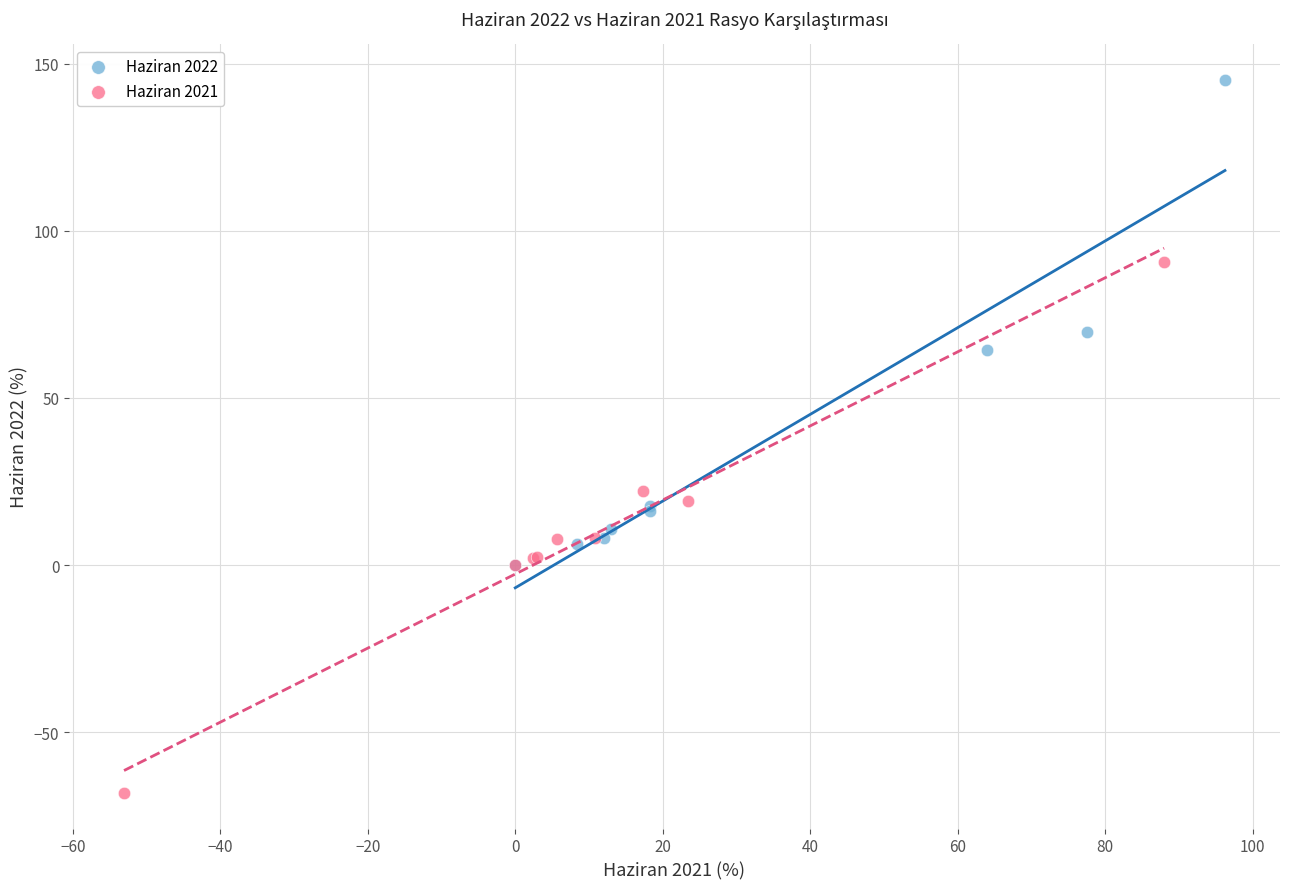

Which series contains the lowest Y value?

Haziran 2021